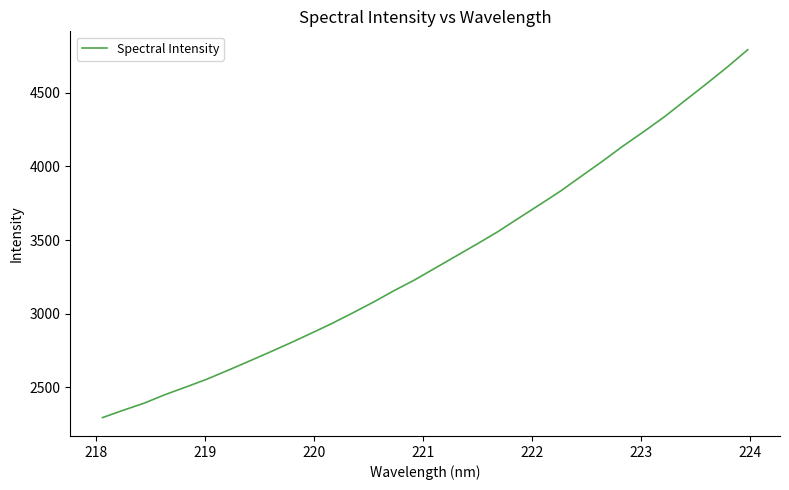

What is the difference between the maximum and minimum values?

2501.6